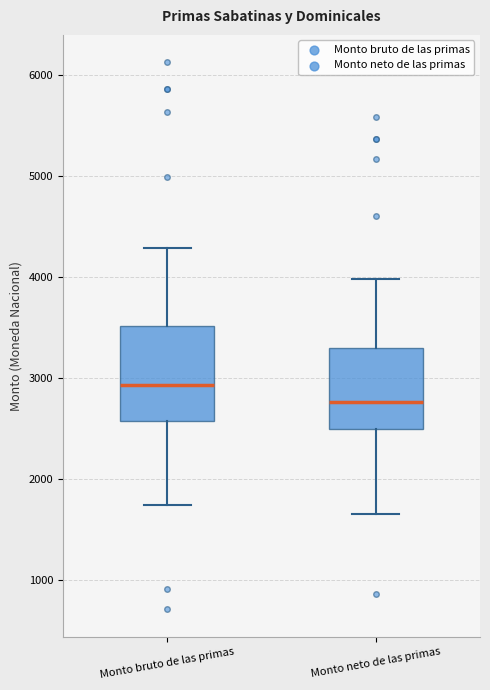

Which box's median line is the highest?

Monto bruto de las primas